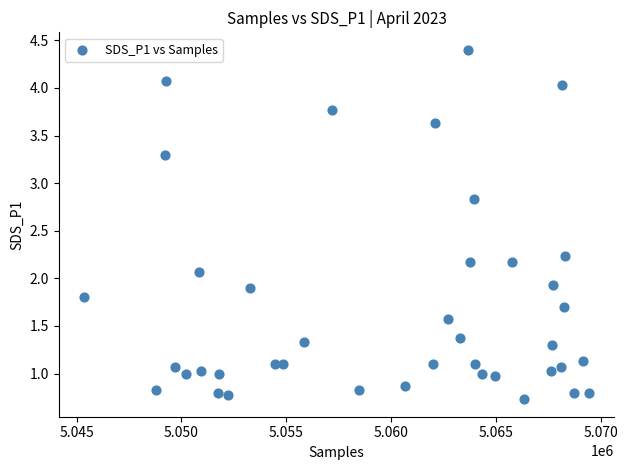

What is the range of Y values (max minus min)?

3.7